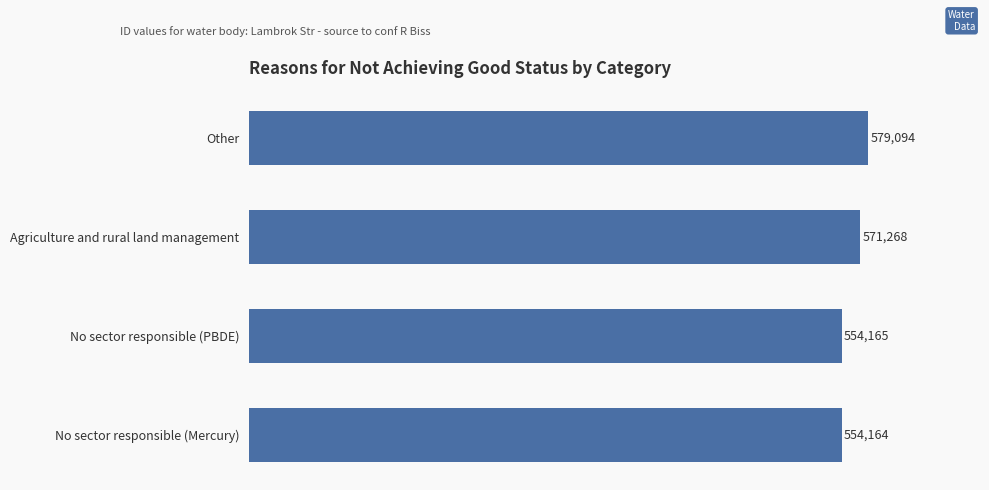

Where is the data nearest to the value 566629?

Agriculture and rural land management